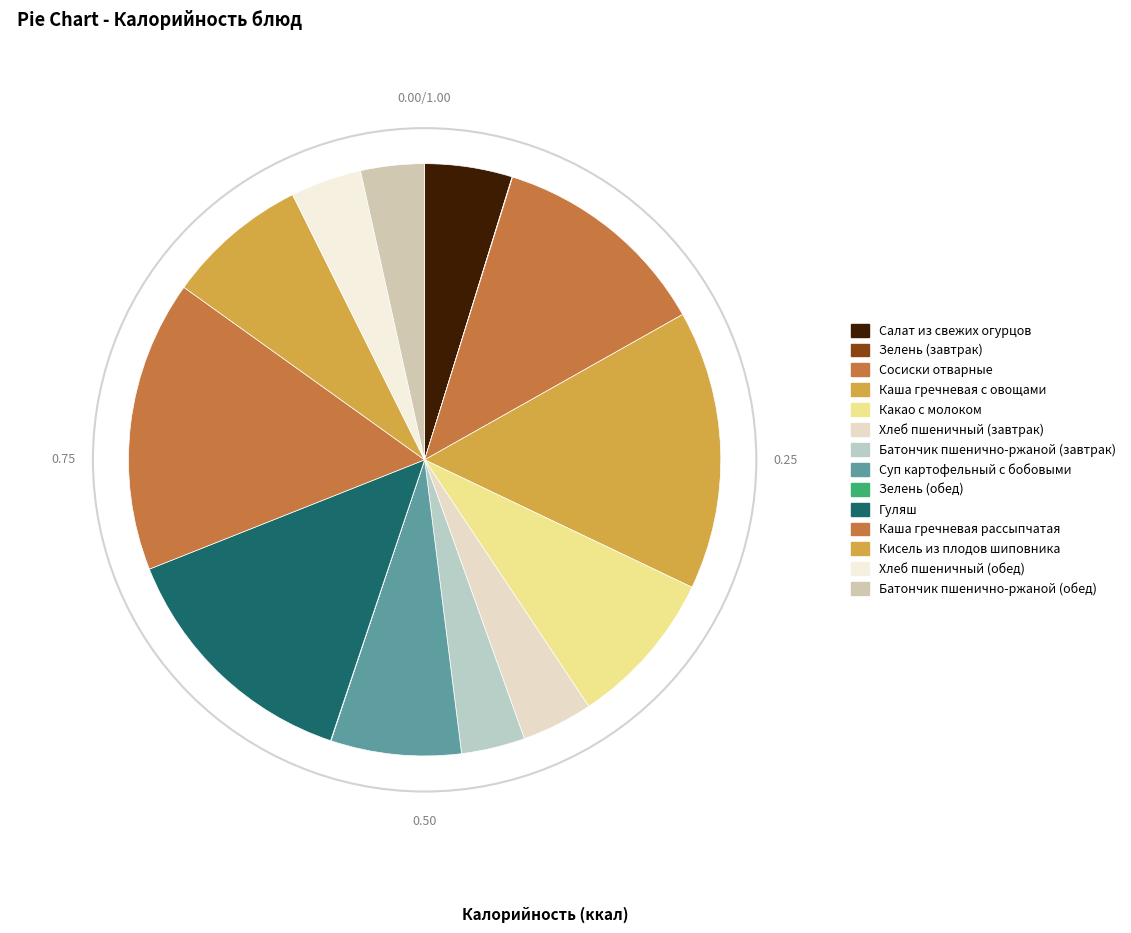

What percentage is NOT represented by Суп картофельный с бобовыми?

92.9%